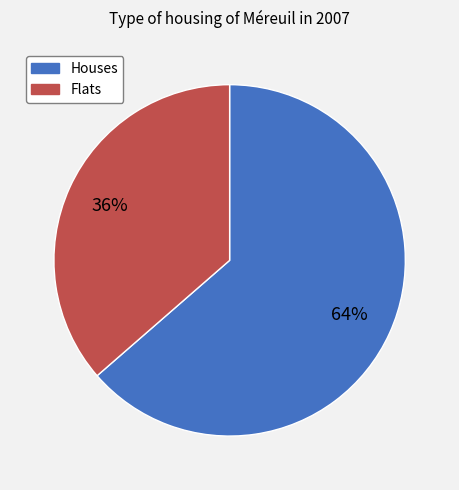

Is there a majority slice in this chart?

Yes